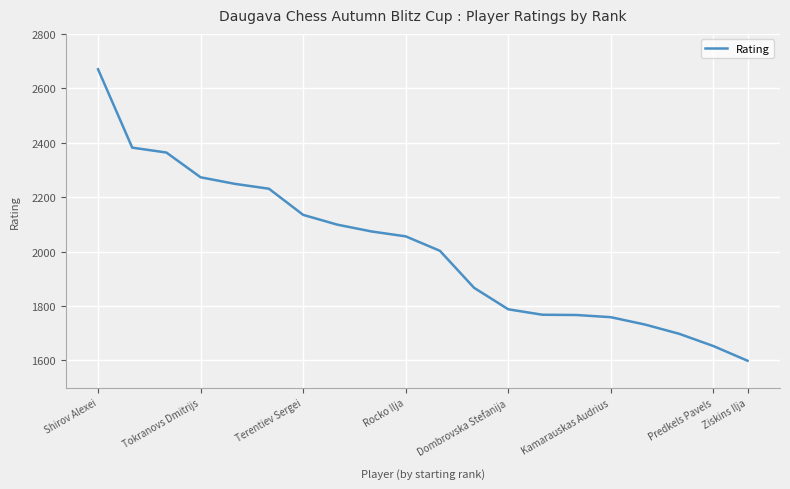

What is the smallest value displayed?

1599